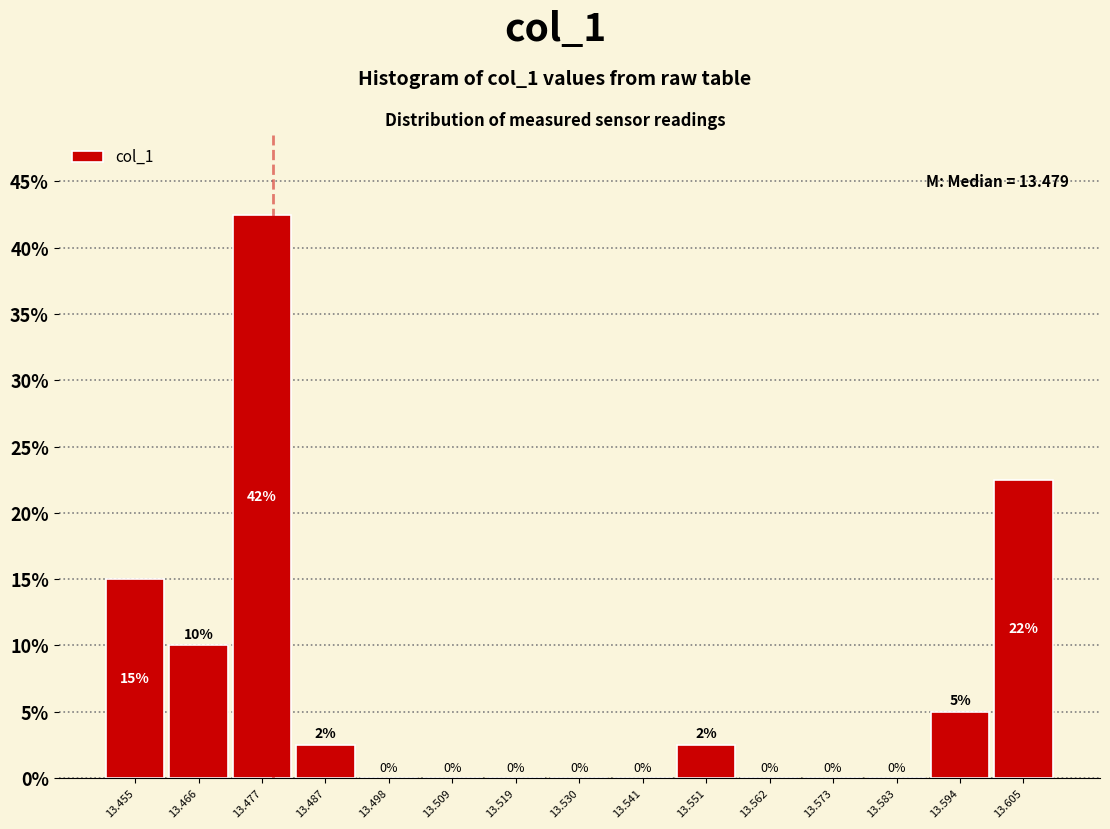

Which range on the x-axis has the tallest bar?

13.472 to 13.482